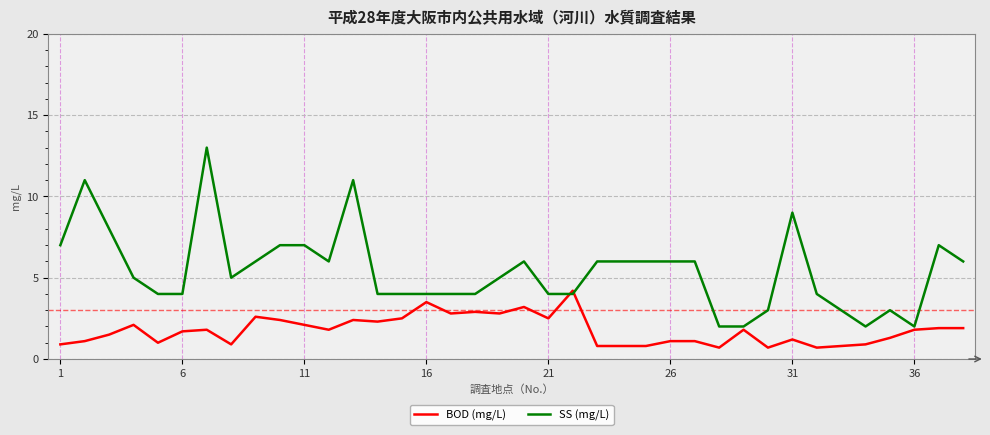

List the series in order of their overall mean, highest first.

SS (mg/L), BOD (mg/L)